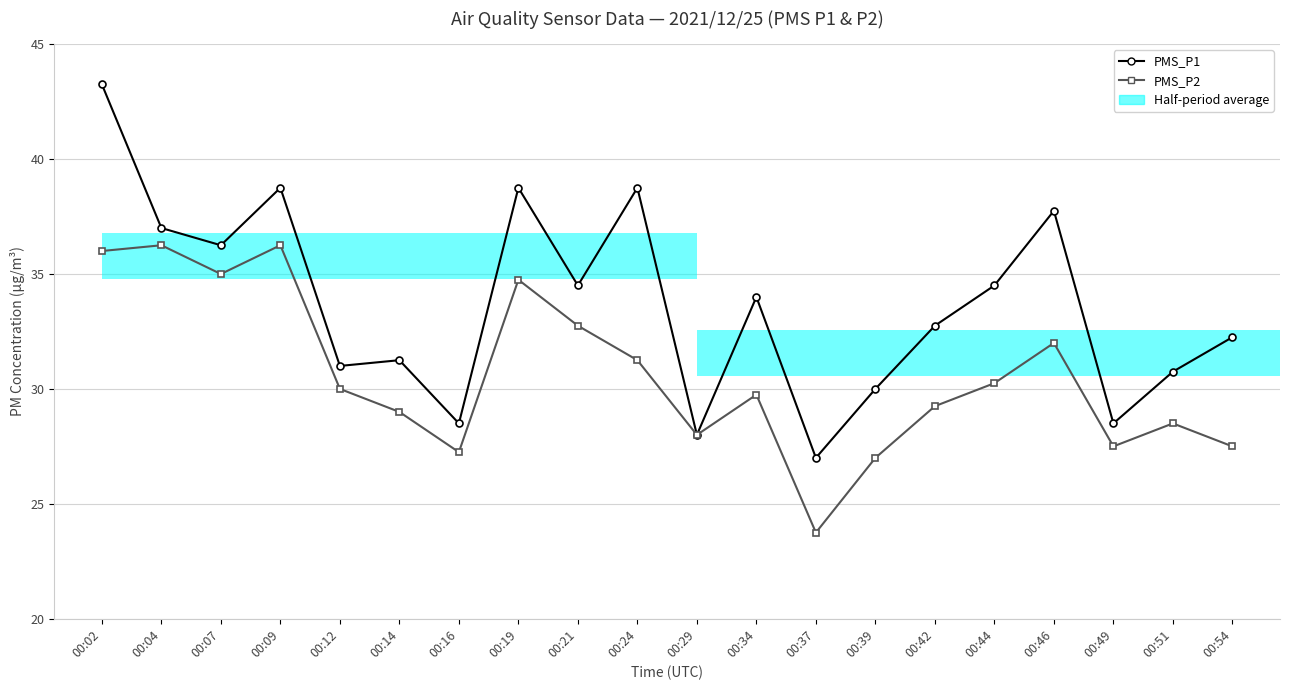

List the series in order of their overall mean, lowest first.

PMS_P2, PMS_P1